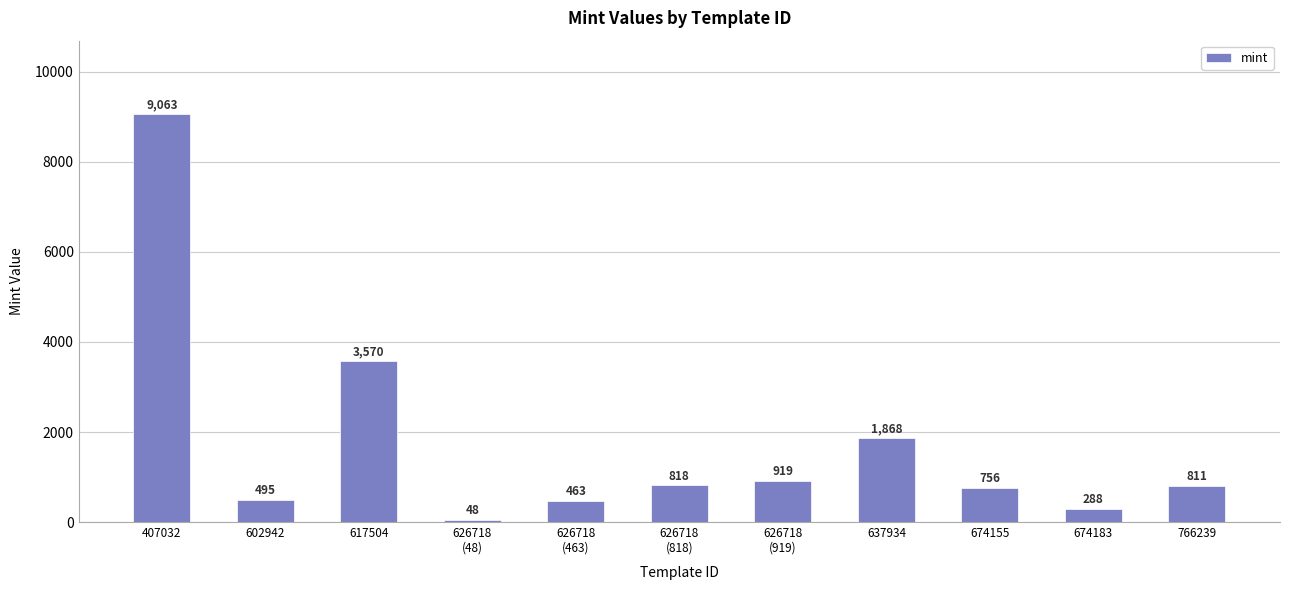

Reading right to left, extract all data points from this chart.

766239=811	674183=288	674155=756	637934=1868	626718
(919)=919	626718
(818)=818	626718
(463)=463	626718
(48)=48	617504=3570	602942=495	407032=9063